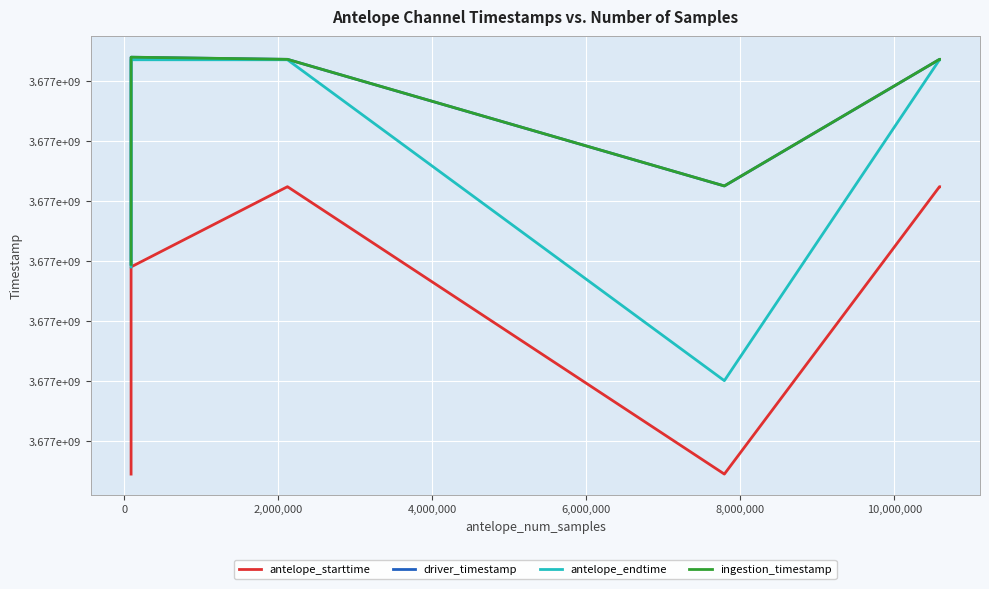

What is the highest value of the antelope_endtime series?

3677184000.0